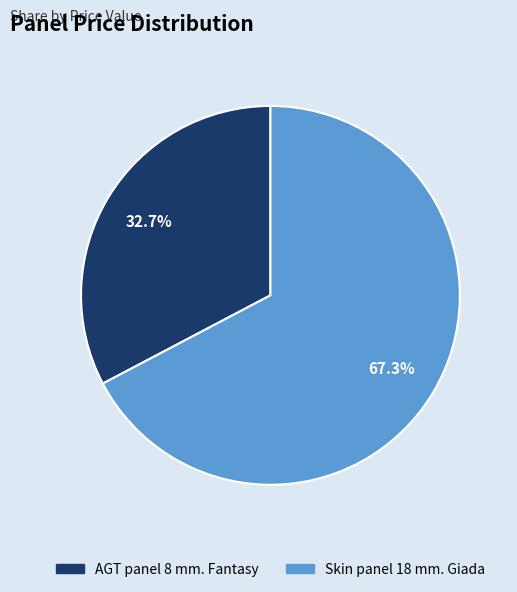

Rank the categories by value from highest to lowest.

Skin panel 18 mm. Giada, AGT panel 8 mm. Fantasy